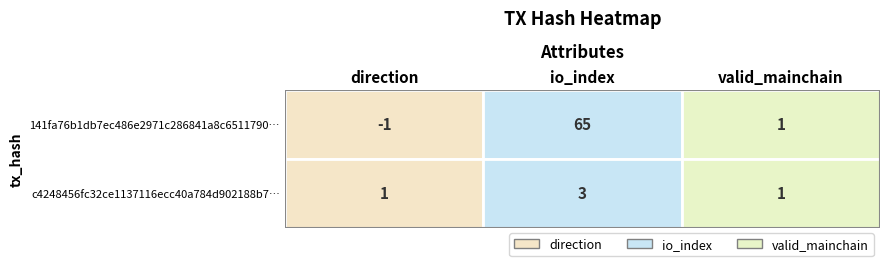

What is the difference between the highest and lowest values at direction?

2